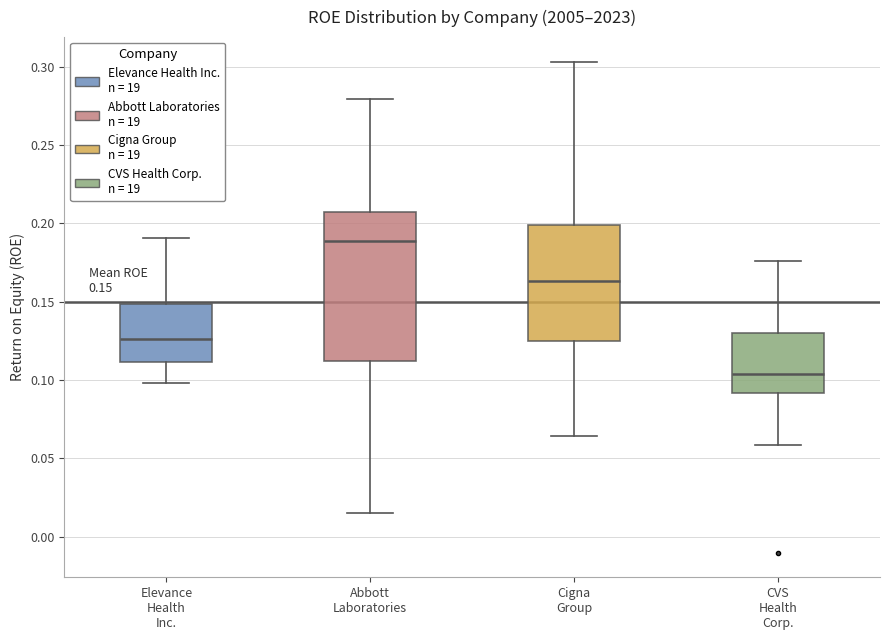

Which box has the lowest median line?

CVS Health Corp.